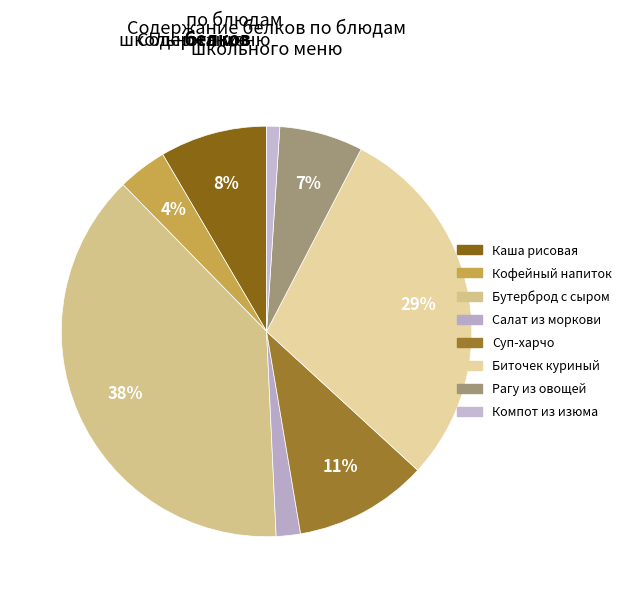

How many segments does this pie chart have?

8